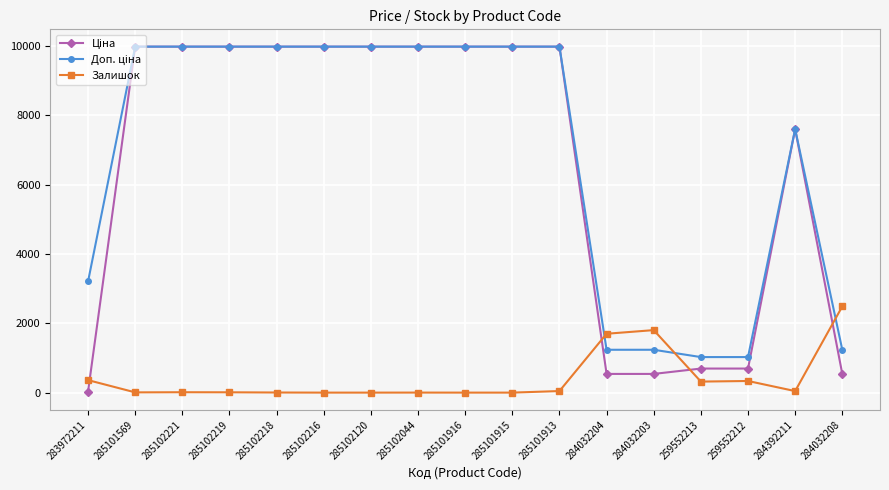

True or false: Залишок has a value of 335.0 at 259552212.

True